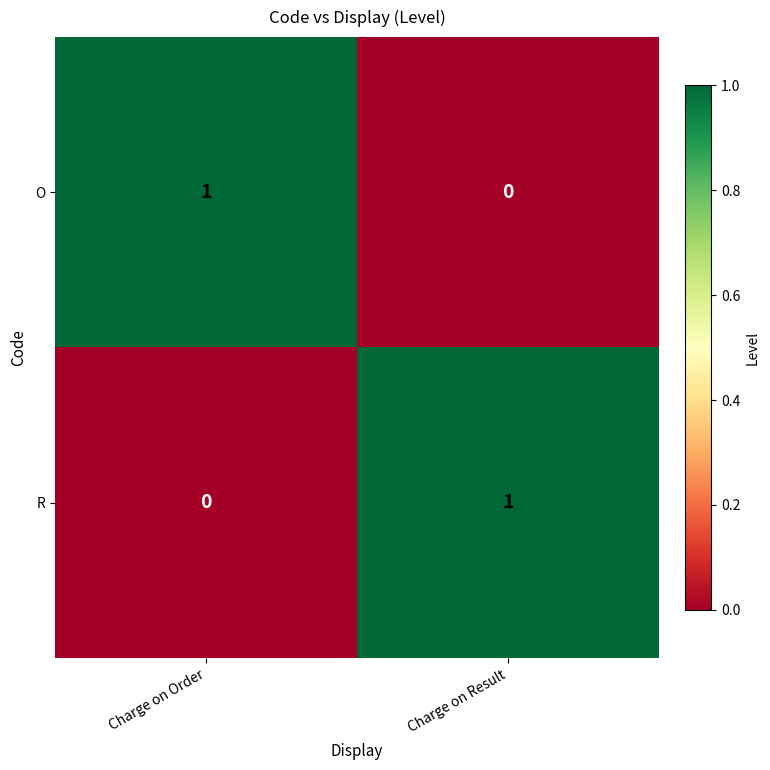

The value of R at Charge on Result is 1. True or false?

True